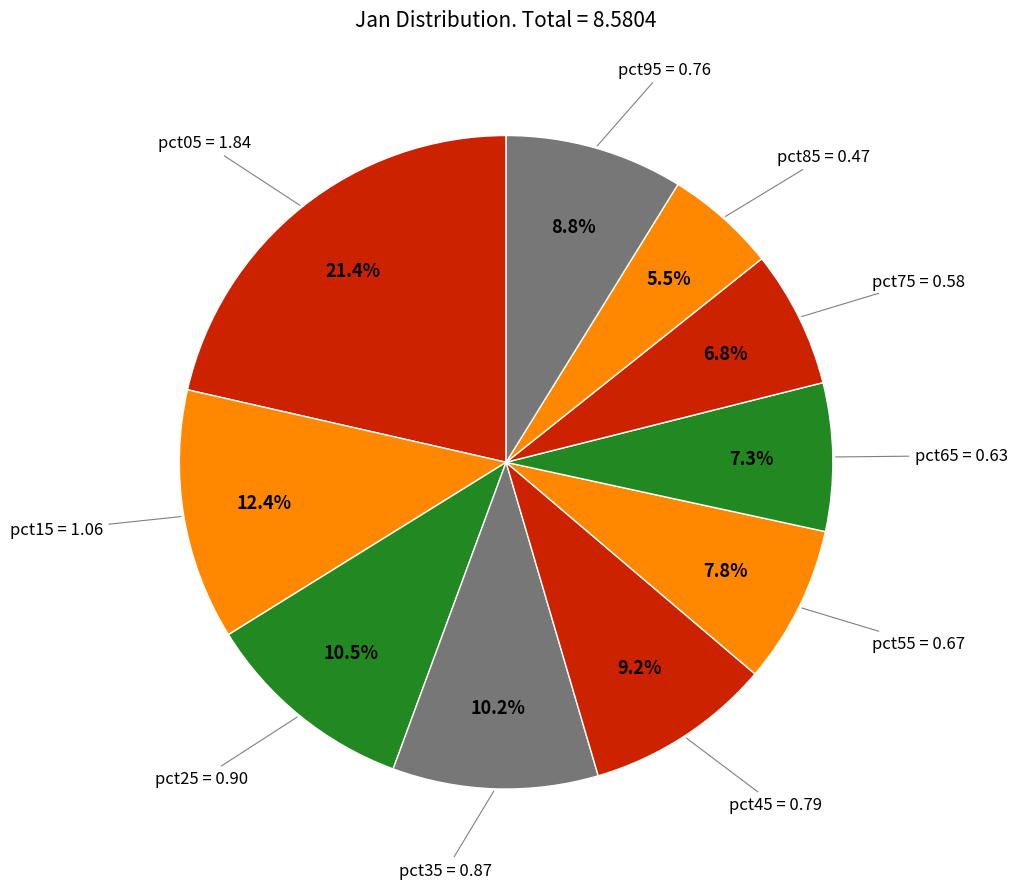

Is there any slice that represents more than half of the pie?

No